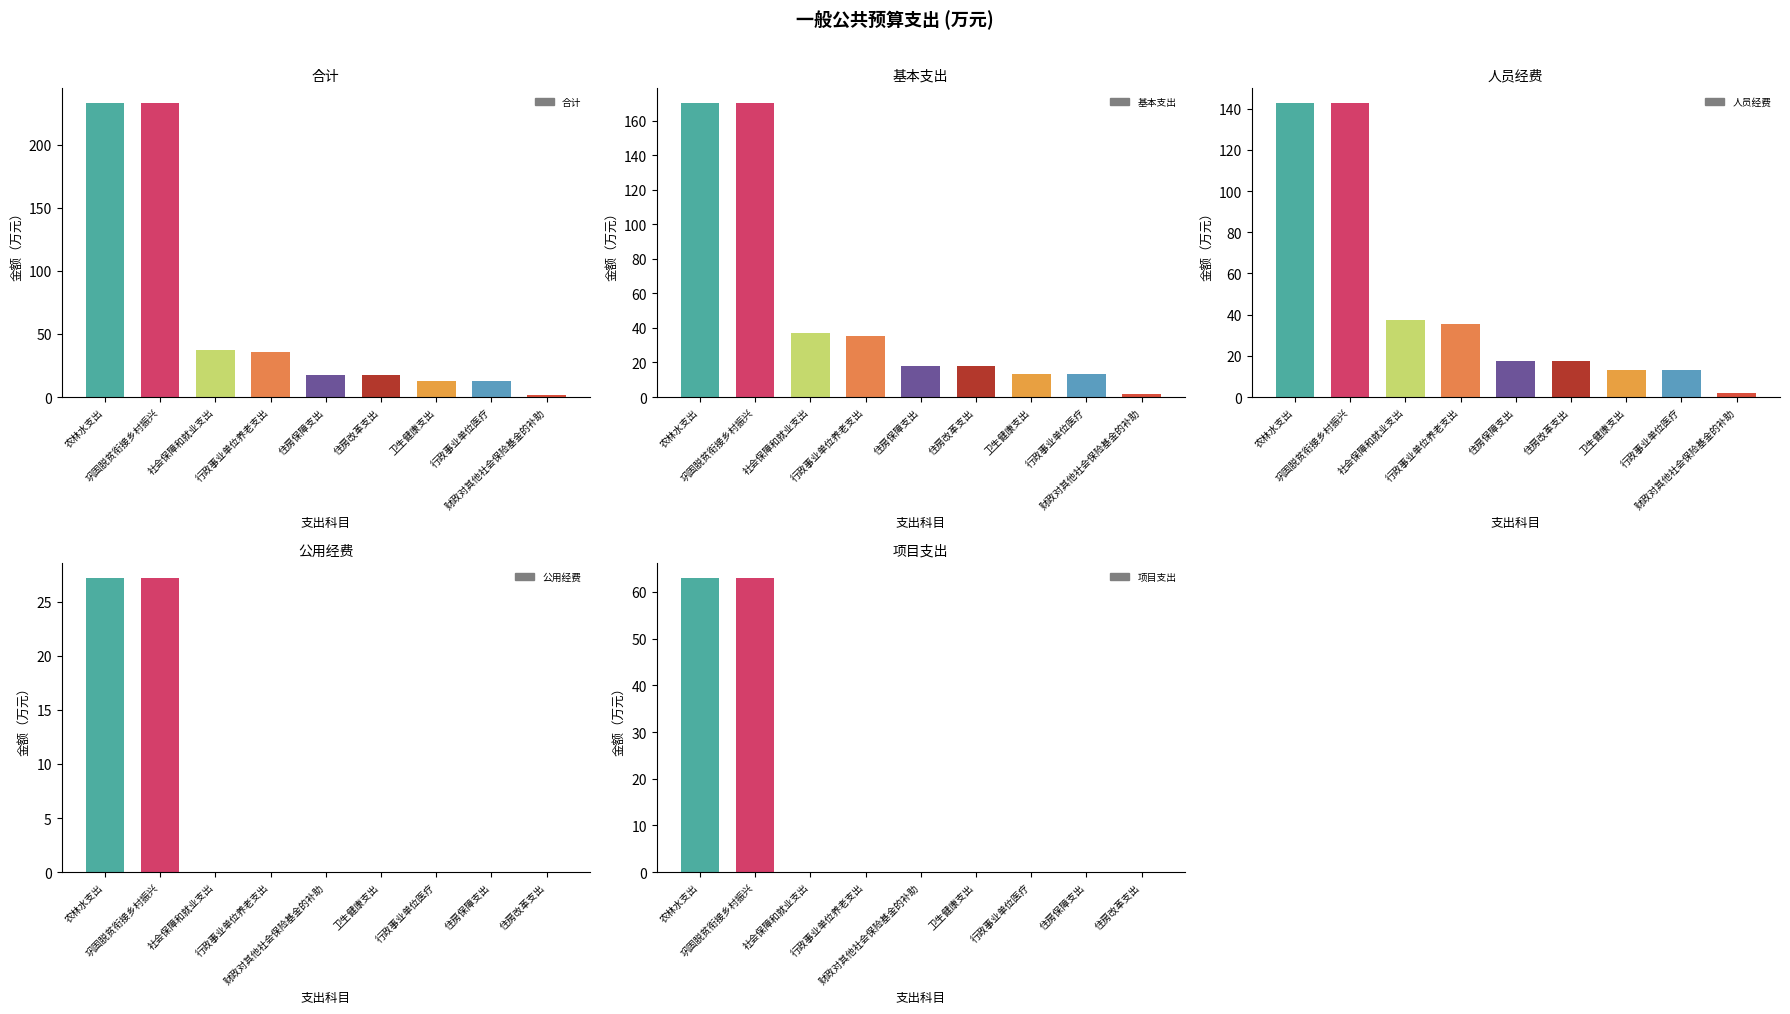

What is the value of the 基本支出 bar at the 4th from the left?

35.5